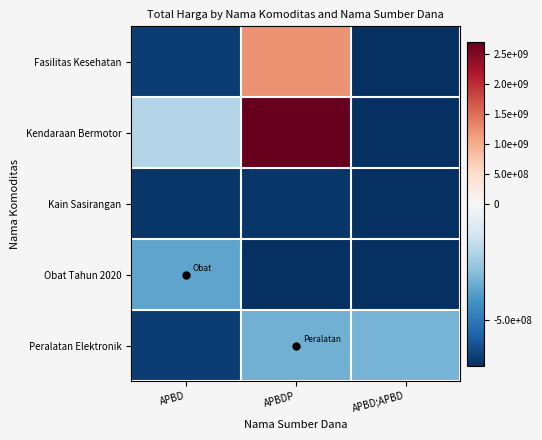

Reading left to right, list all the values displayed in this chart.

Fasilitas Kesehatan: APBD=-662137661	APBDP=1207730239	APBD;APBD=-696137661
Kendaraan Bermotor: APBD=-203137661	APBDP=2699424339	APBD;APBD=-696137661
Kain Sasirangan: APBD=-677237661	APBDP=-676962661	APBD;APBD=-696137661
Obat Tahun 2020: APBD=-369065751	APBDP=-696137661	APBD;APBD=-696137661
Peralatan Elektronik: APBD=-661845661	APBDP=-334033861	APBD;APBD=-322733661